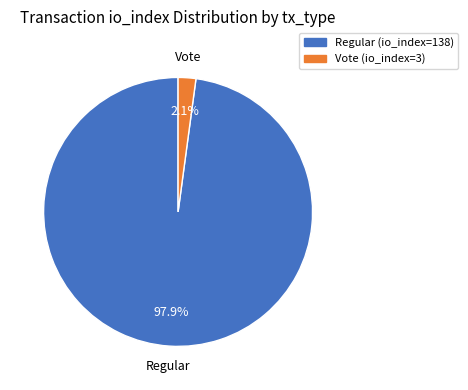

What percentage is the Vote (io_index=3) slice, to the nearest percent?

2%